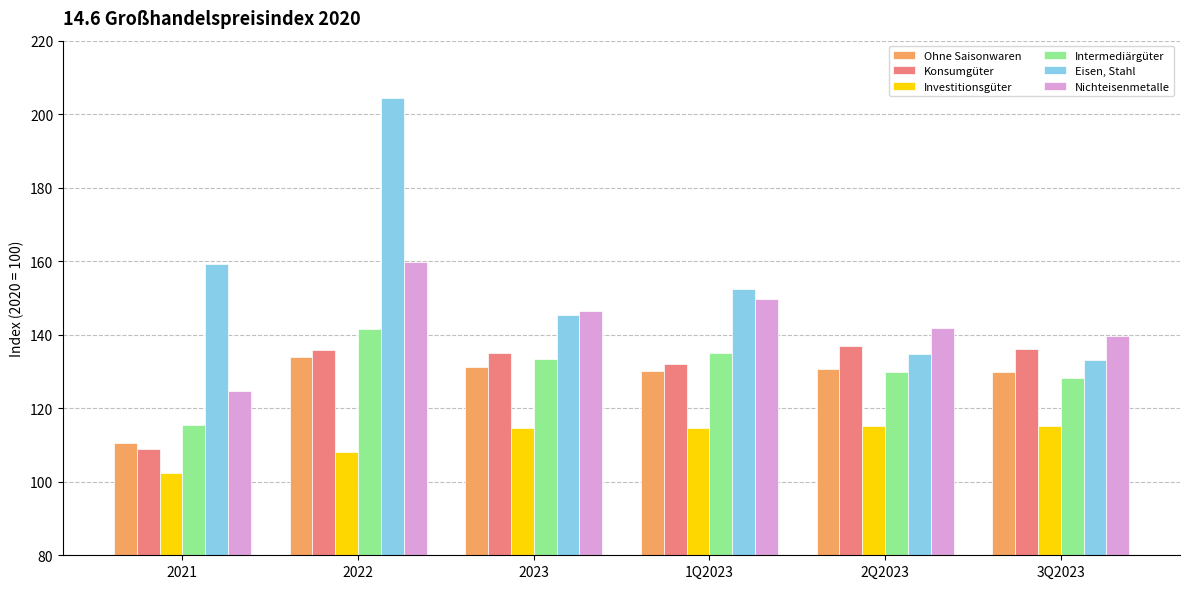

Is the value of Intermediärgüter at 2023 greater than the value of Ohne Saisonwaren at 2Q2023?

Yes